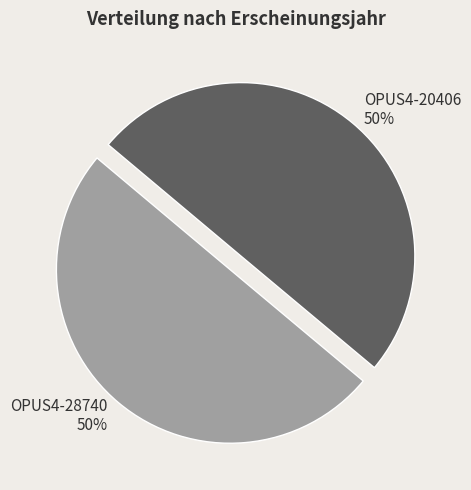

To the nearest percent, what is the average slice percentage?

50%